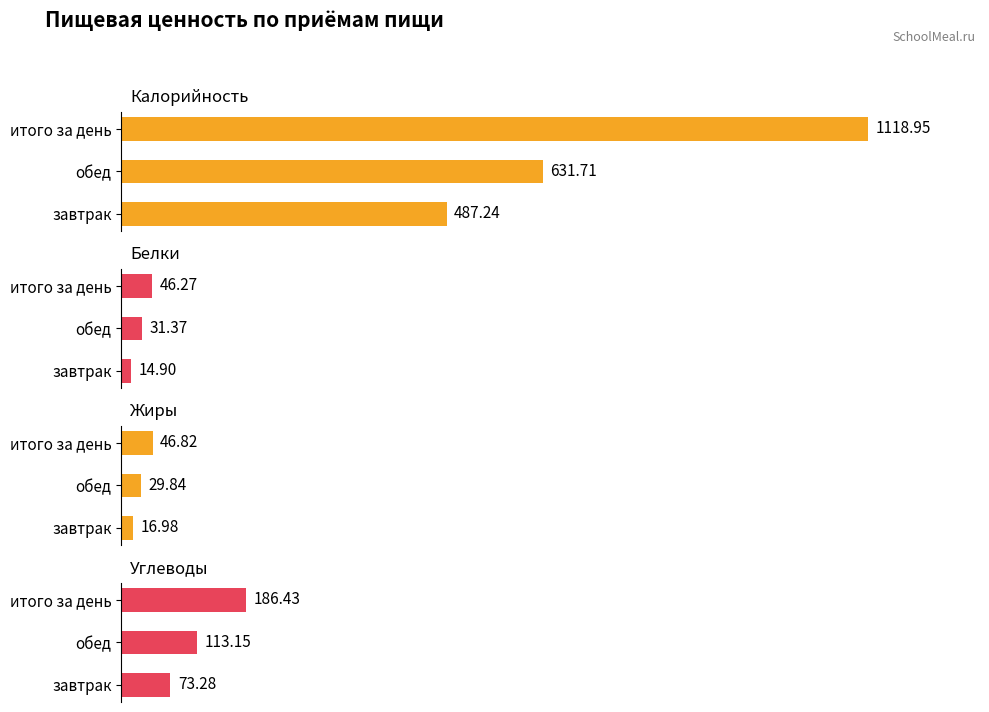

True or false: Углеводы has a value of 113.2 at обед.

True